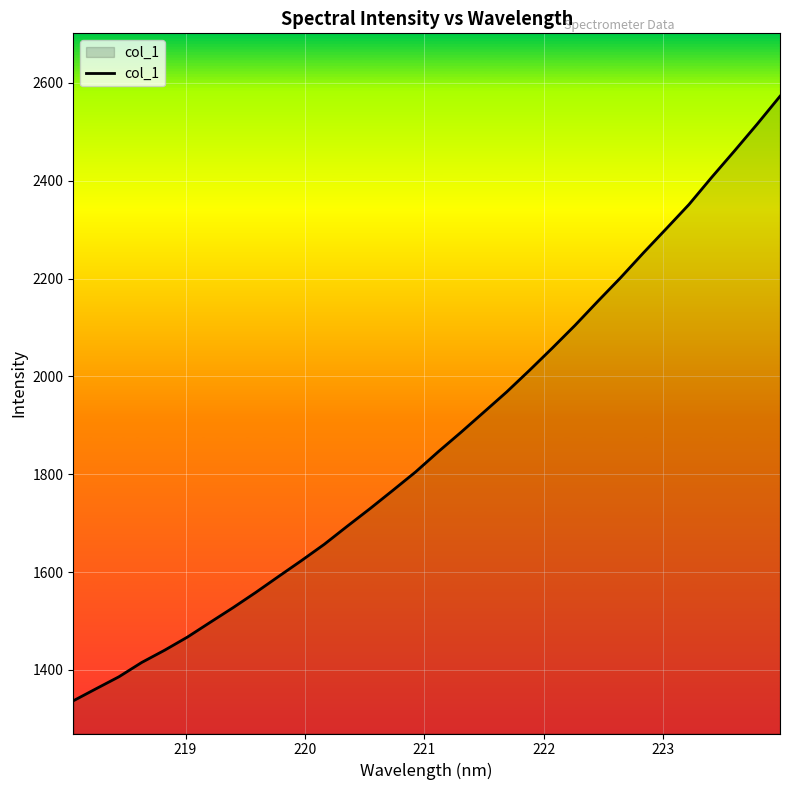

What is the greatest value displayed?

2572.8